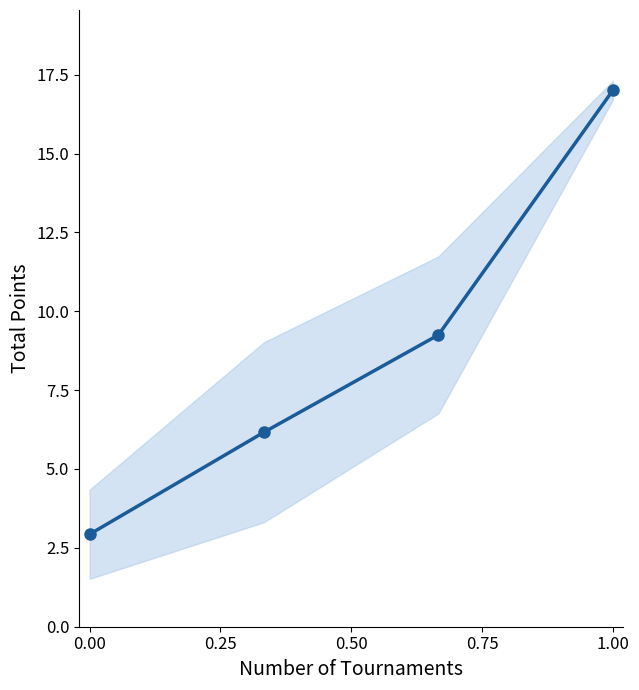

Reading left to right, what are all the values shown in this chart?

2.9	6.2	9.2	17.0